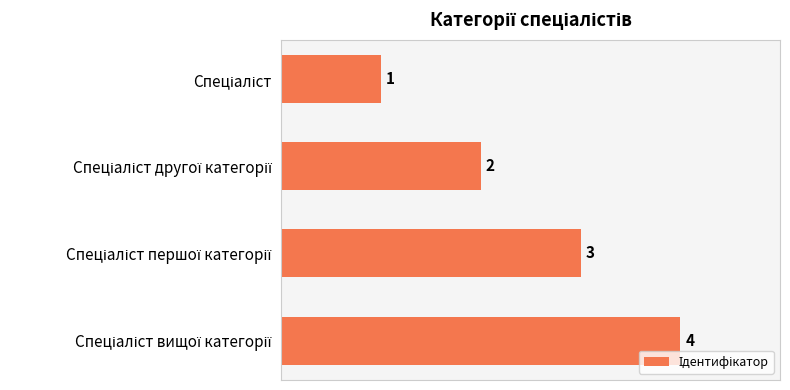

What is the value of the 1st bar from the top?

1